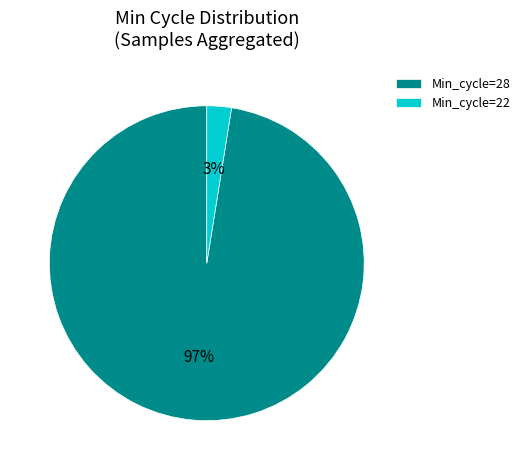

To the nearest percent, what portion does Min_cycle=28 represent?

97%